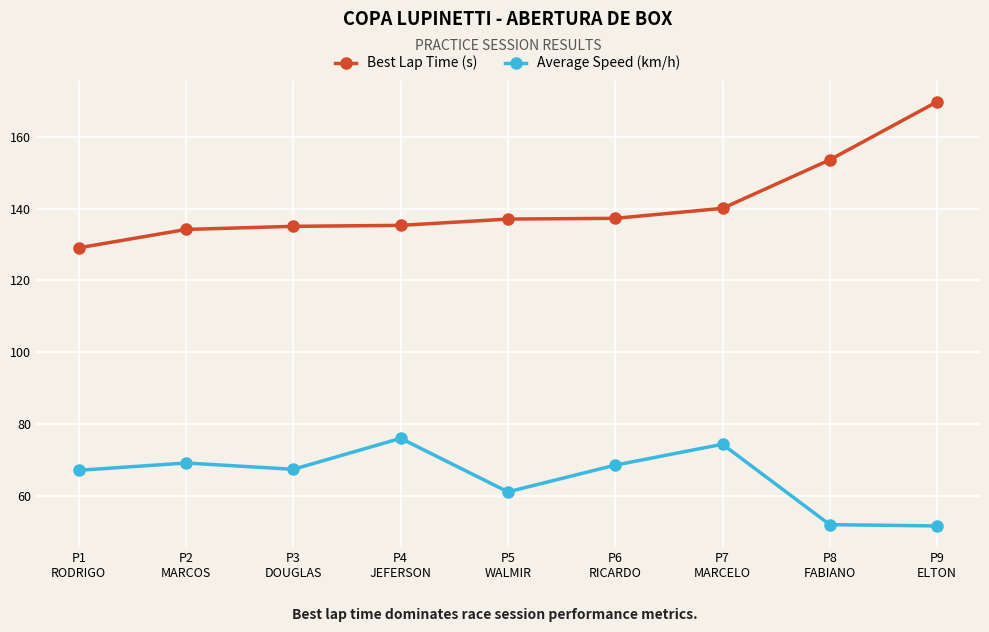

List the series in order of their overall mean, lowest first.

Average Speed (km/h), Best Lap Time (s)